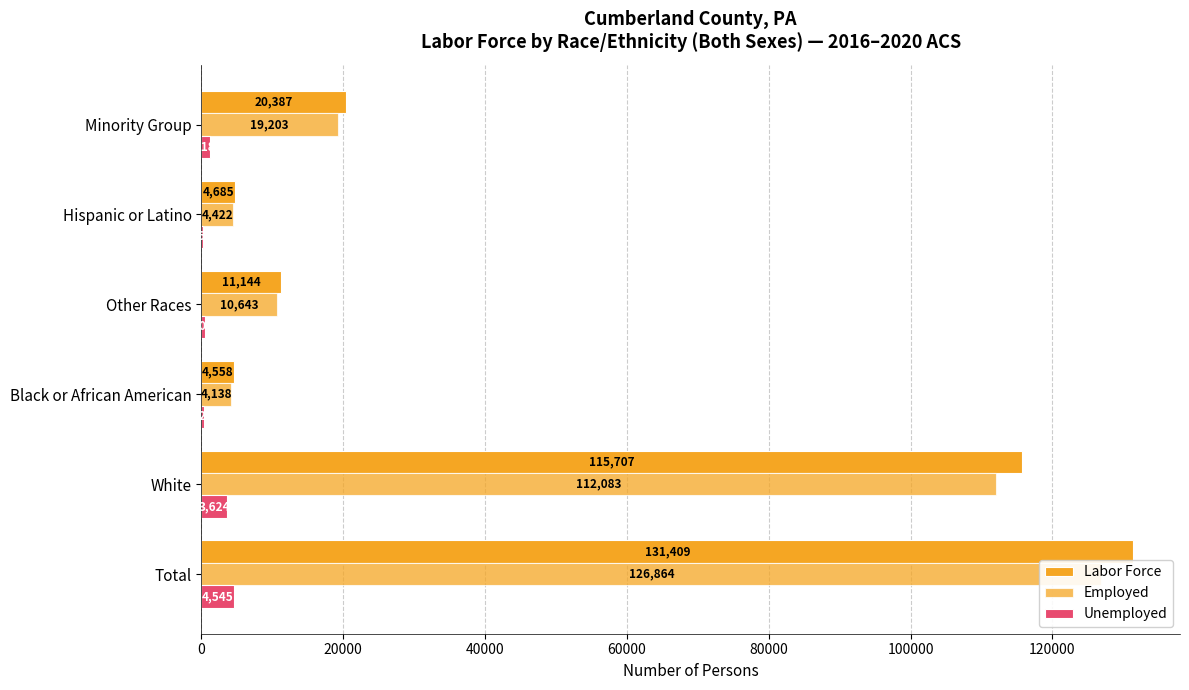

Does the chart contain stacked bars?

No